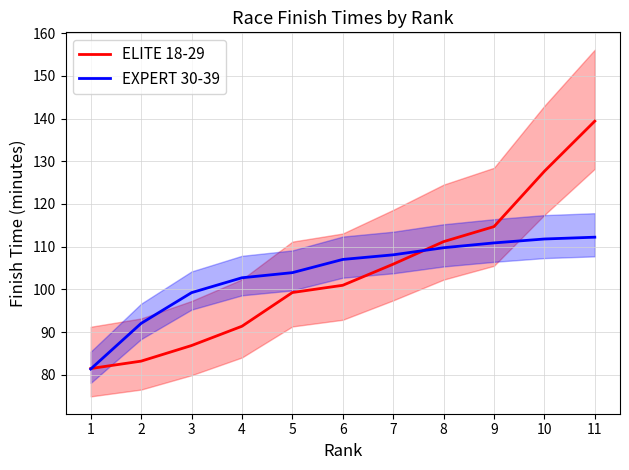

Is this an area chart (filled region under the line)?

No